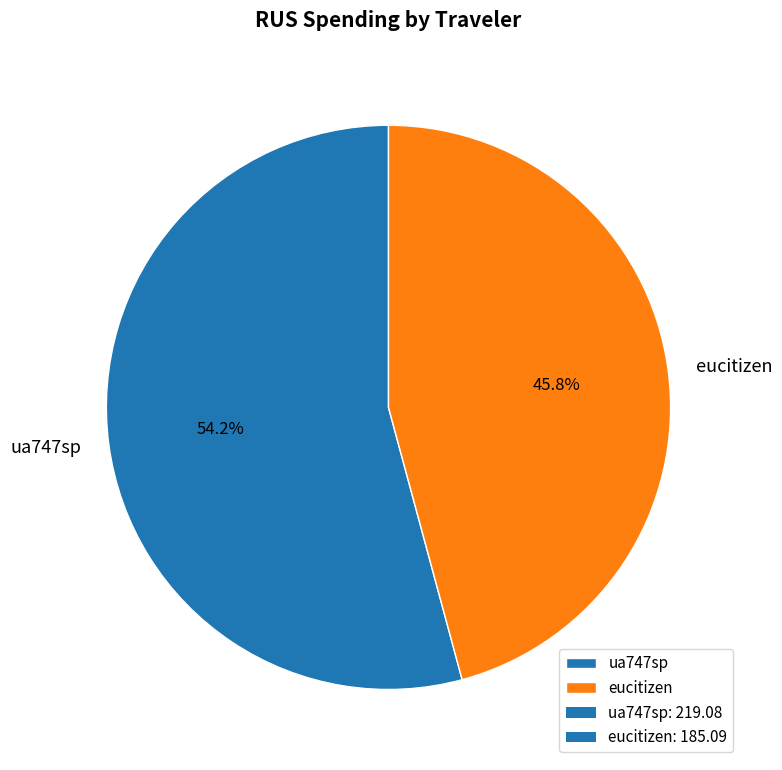

Rank the categories by value from highest to lowest.

ua747sp, eucitizen